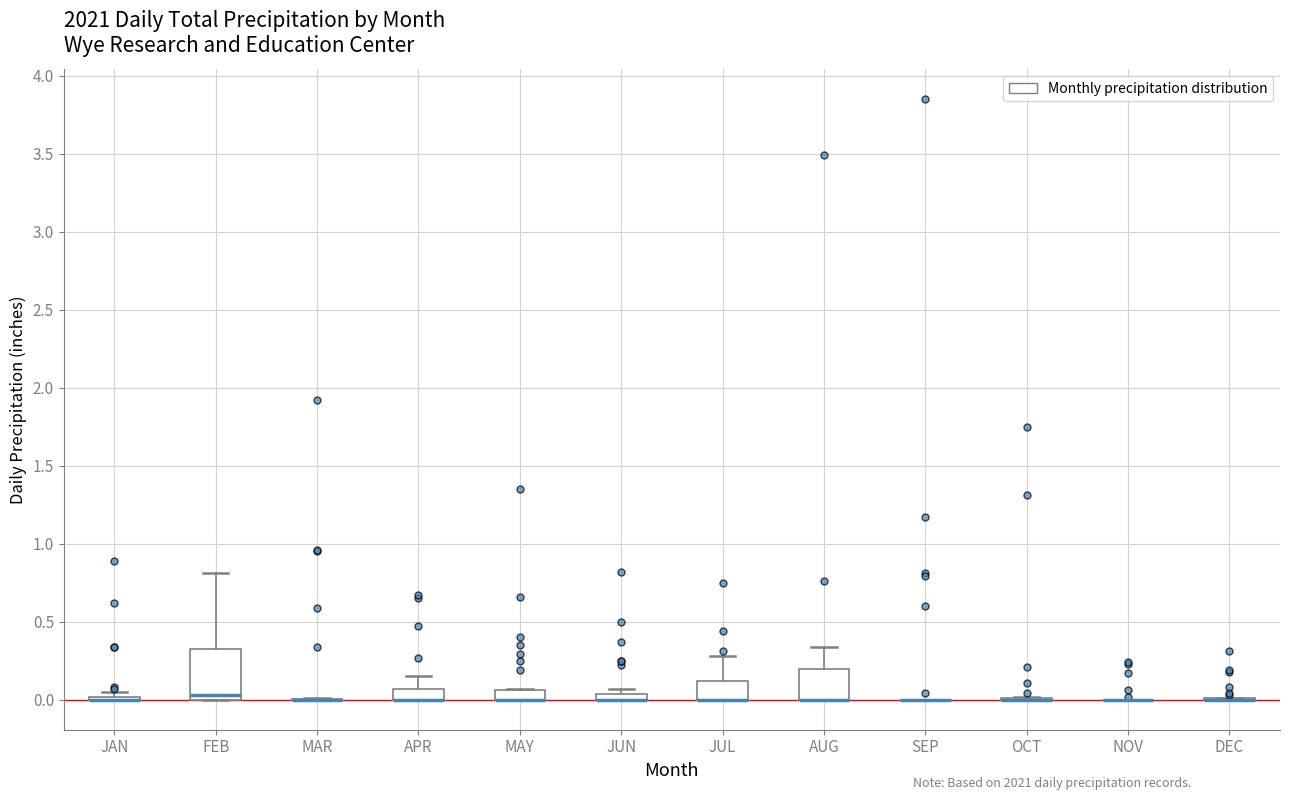

Comparing the boxes themselves (not the whiskers), which one is the tallest?

FEB